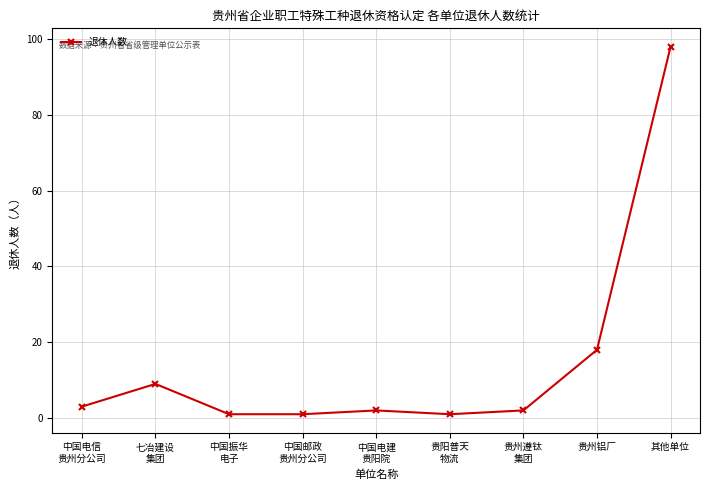

The value at 贵州遵钛
集团 is 2. True or false?

True